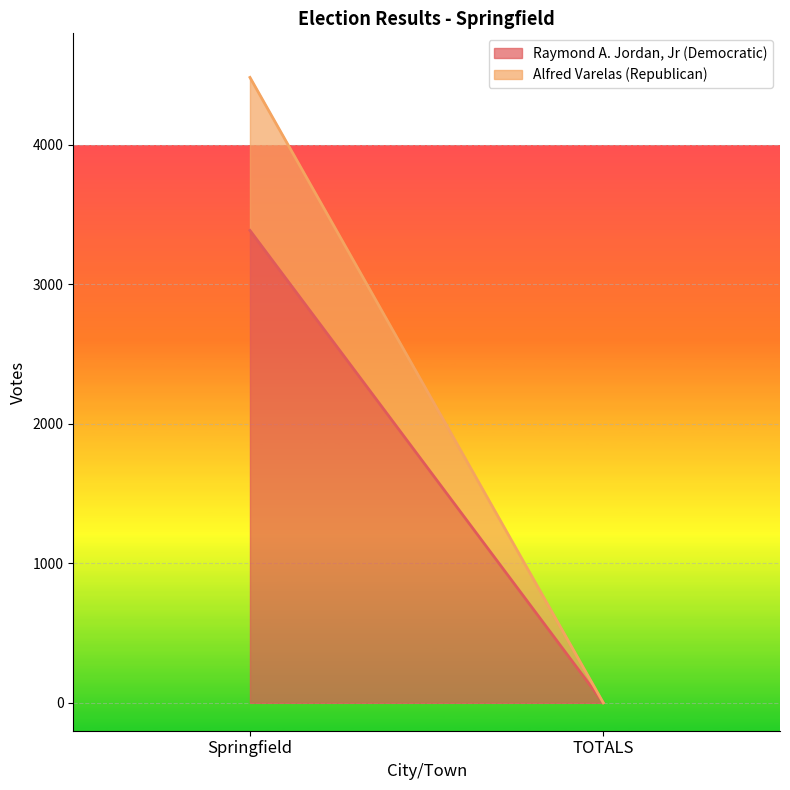

What is the greatest value displayed?

3387